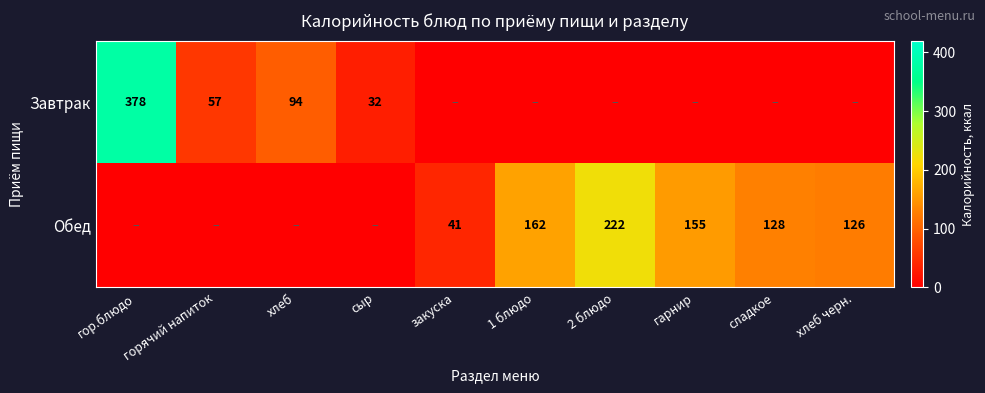

Is the value of Обед at 2 блюдо greater than the value of Завтрак at сыр?

Yes